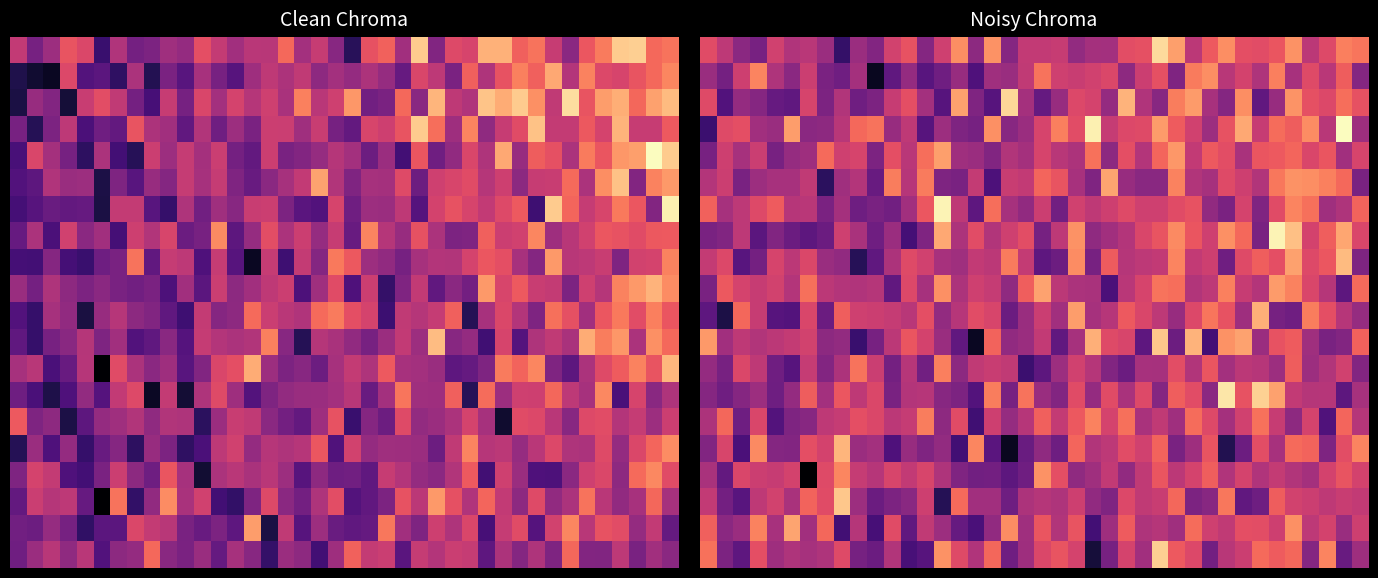

At how many categories does at least one series exceed -2?

40